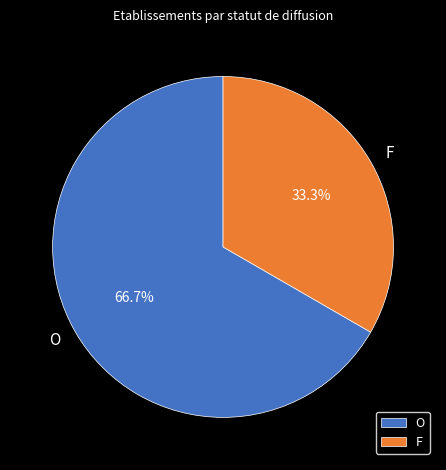

Is there a majority slice in this chart?

Yes